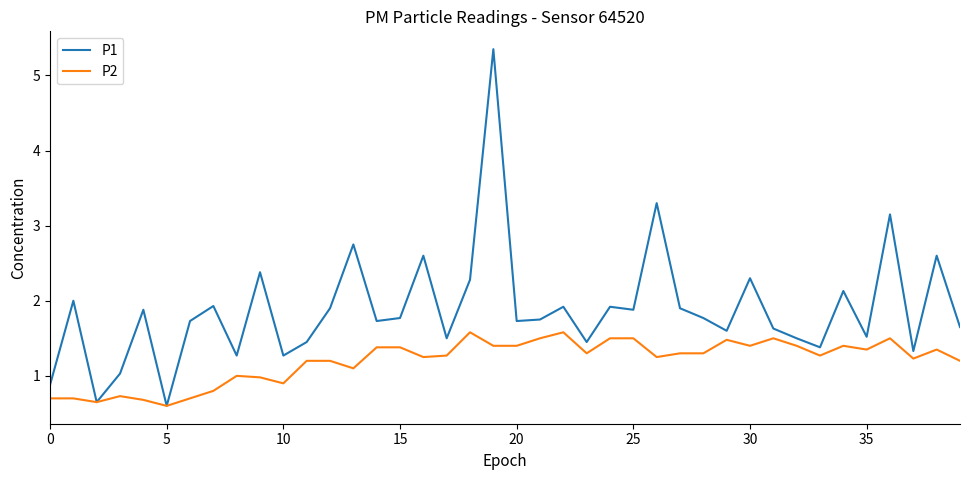

What is the highest value of the P2 series?

1.6